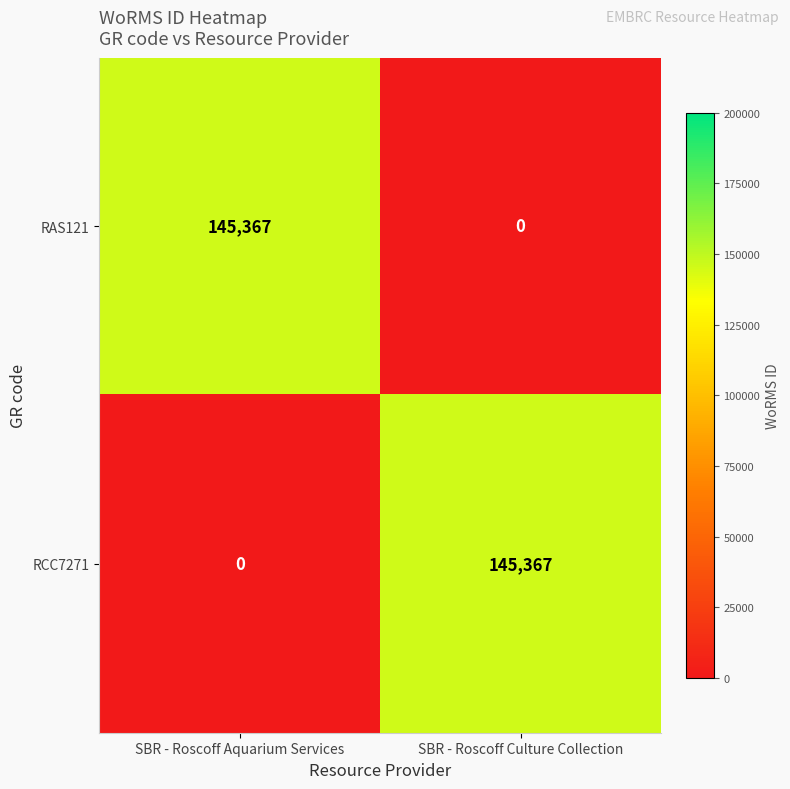

What is the spread (max minus min) of values at SBR - Roscoff Culture Collection?

145367